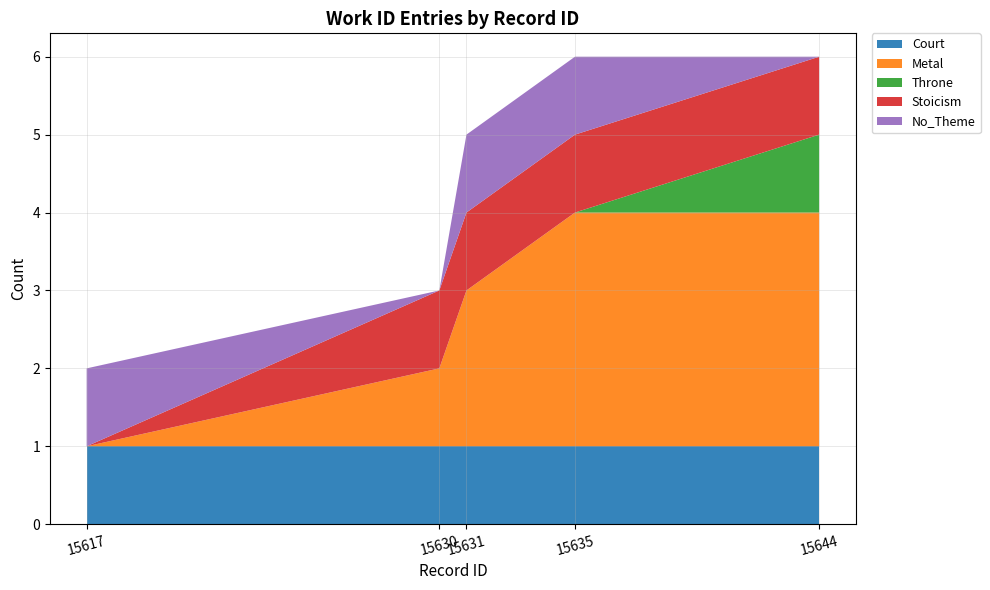

What are all the series names shown in the legend?

Court, Metal, Throne, Stoicism, No_Theme